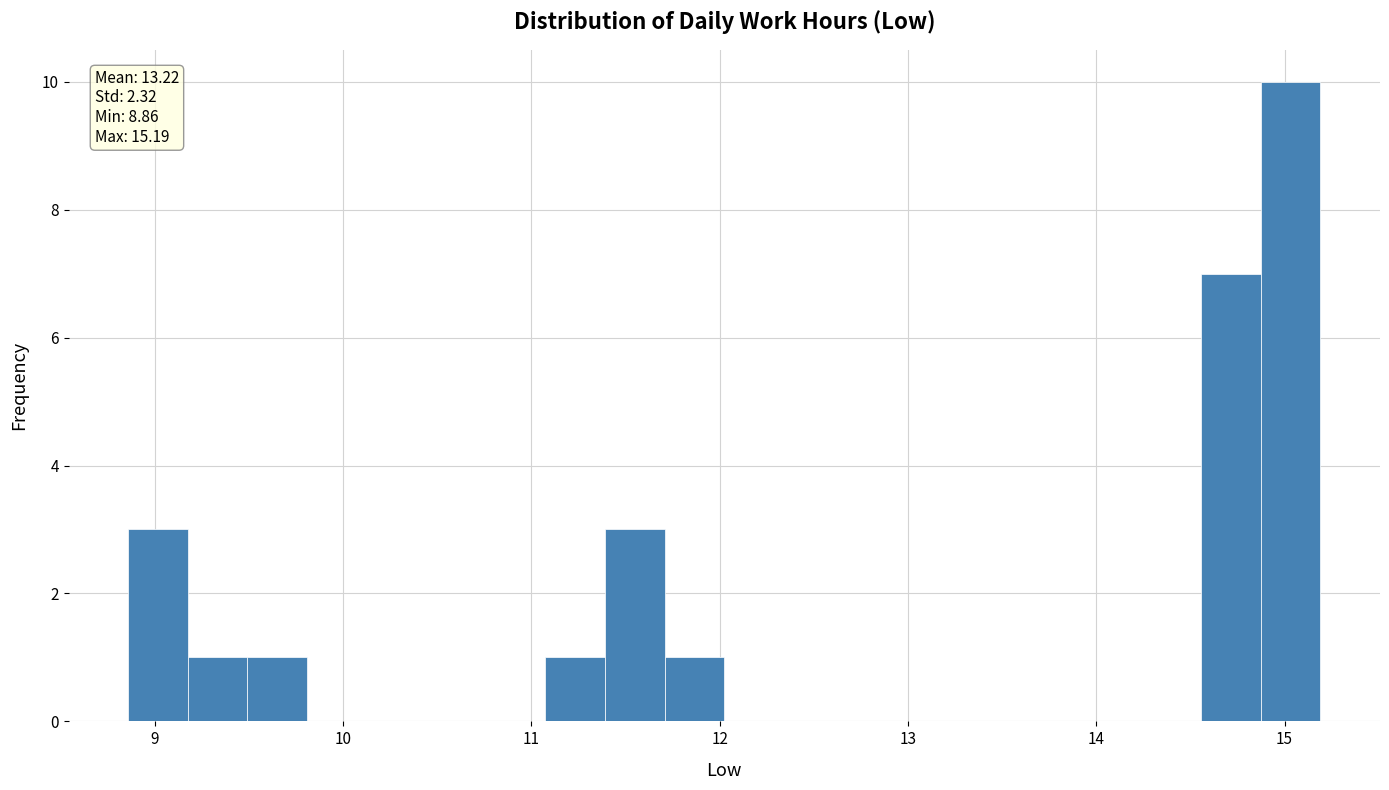

Read against the x-axis, roughly where is the centre of the tallest bar?

15.0